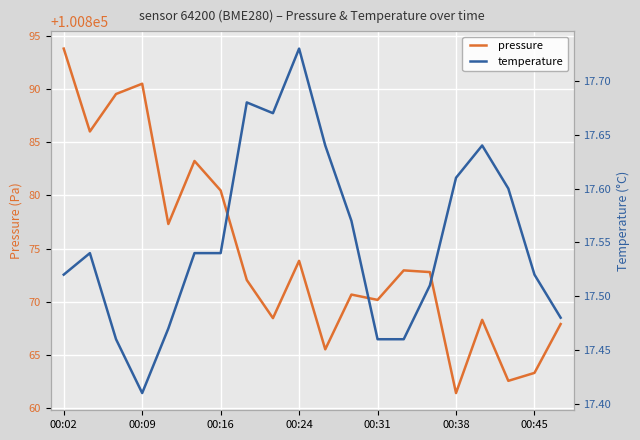

What is the approximate value of pressure at 13?

100872.9